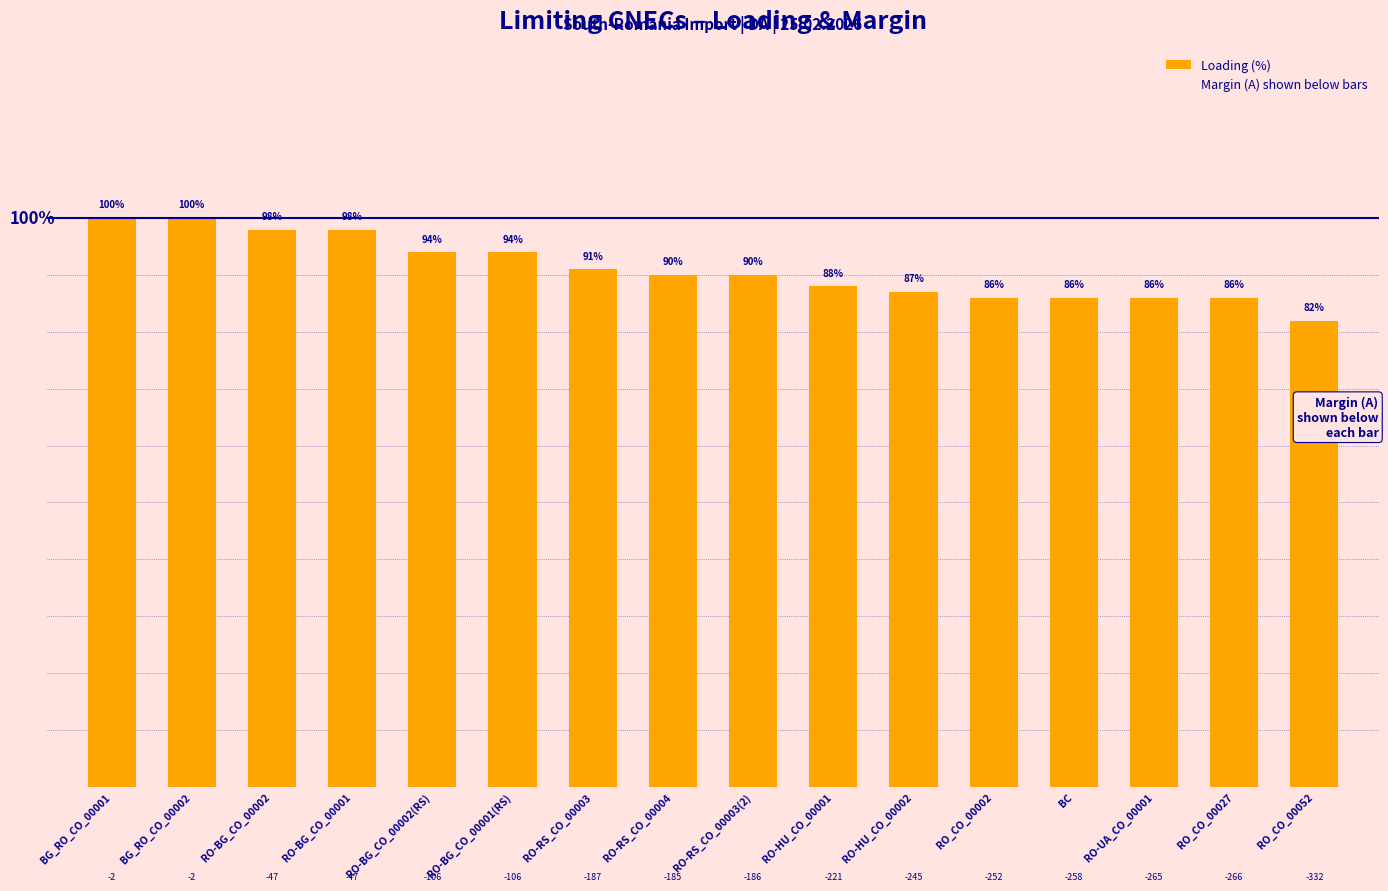

How many series are shown in this chart?

1